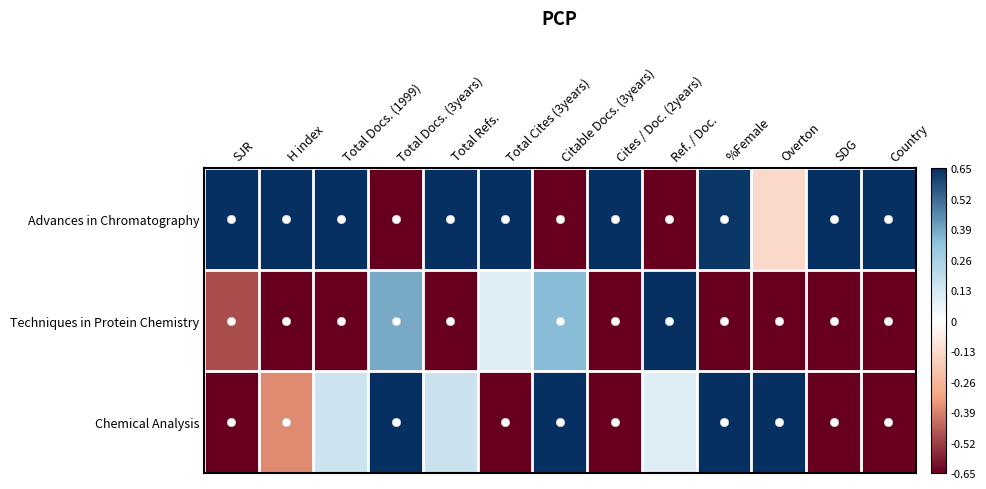

Which series has the largest range (max minus min)?

Advances in Chromatography